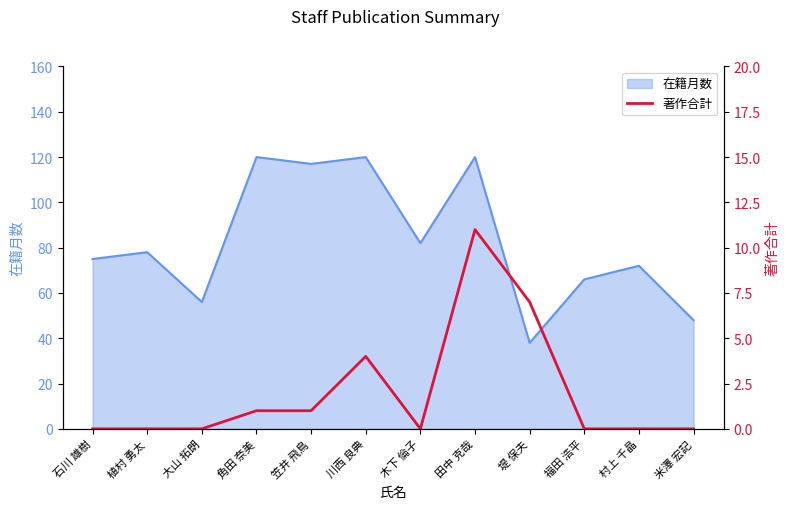

What position from the left is 植村 勇太?

2